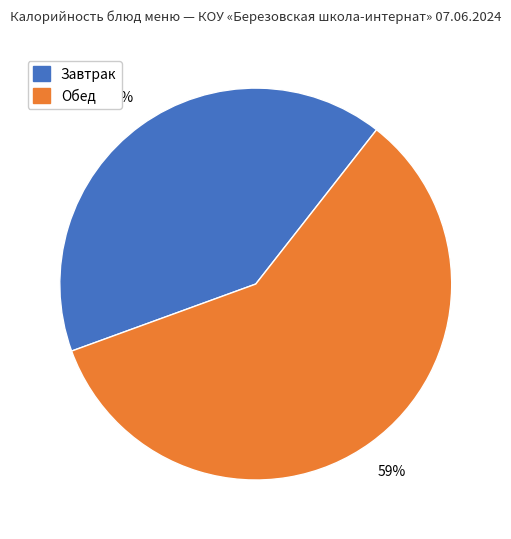

Is there a majority slice in this chart?

Yes